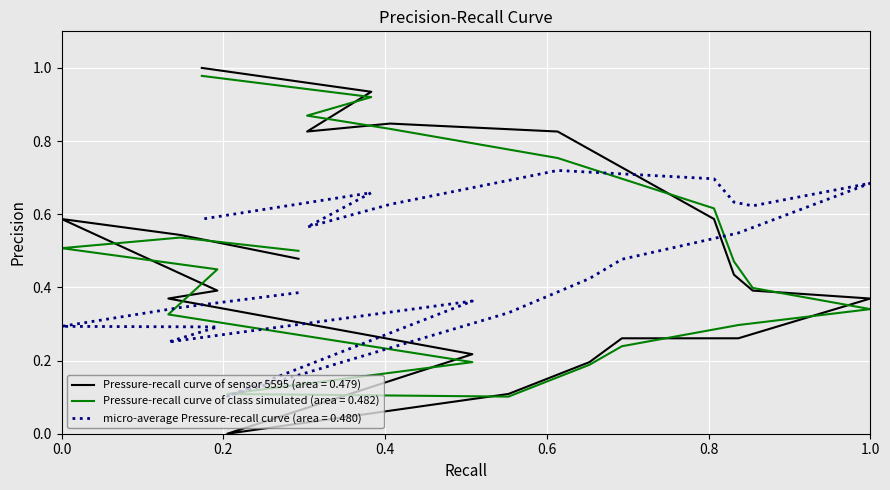

Is this an area chart (filled region under the line)?

No